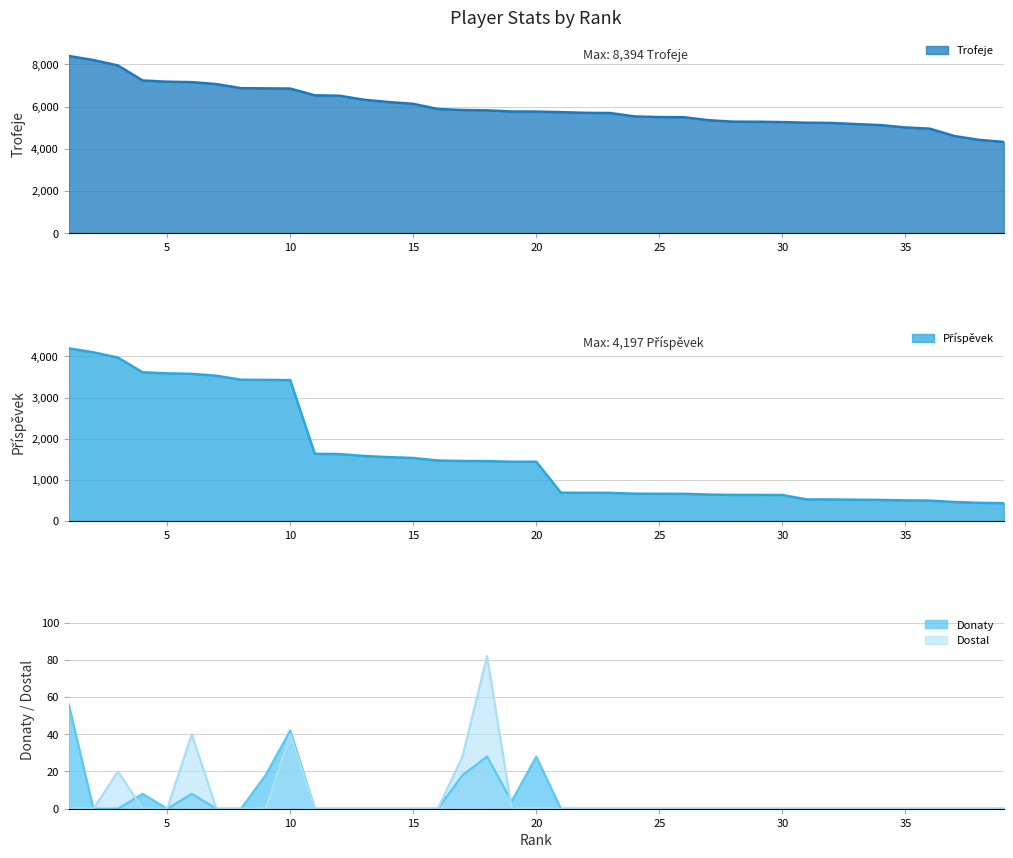

How many values in the Donaty series exceed 0?

9